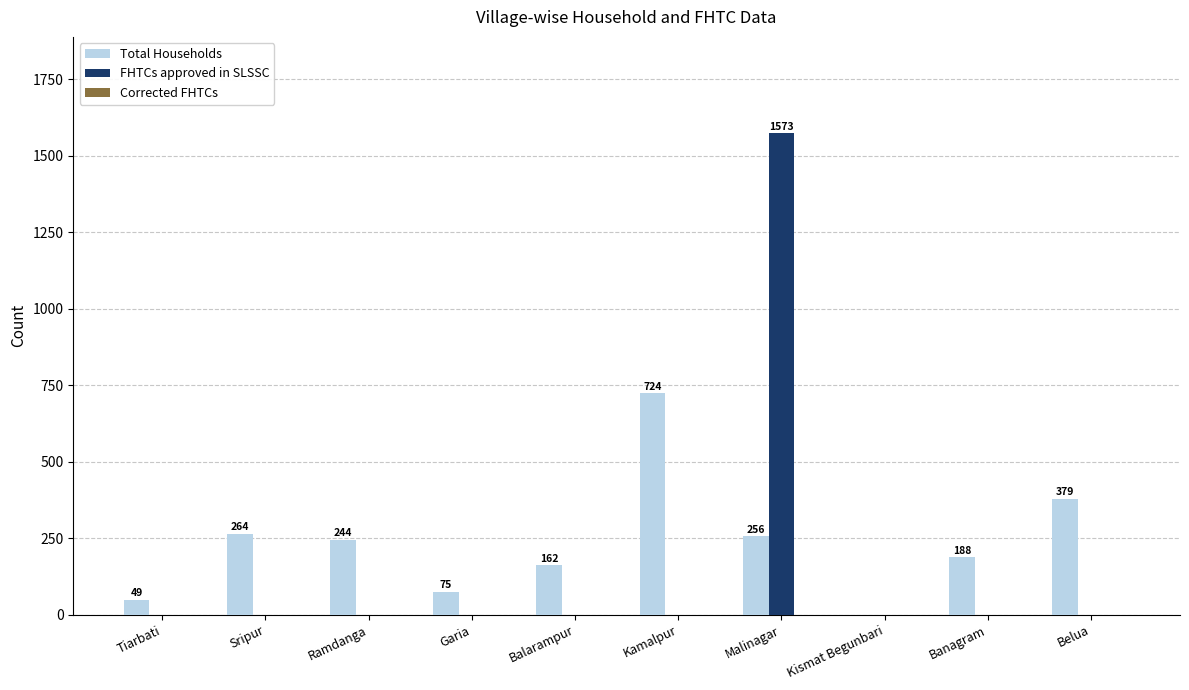

What is the maximum value shown in the chart?

1573